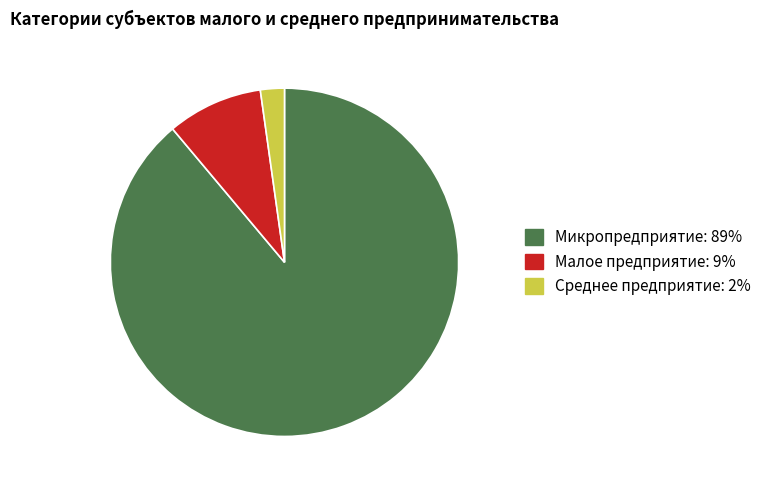

Is there a majority slice in this chart?

Yes